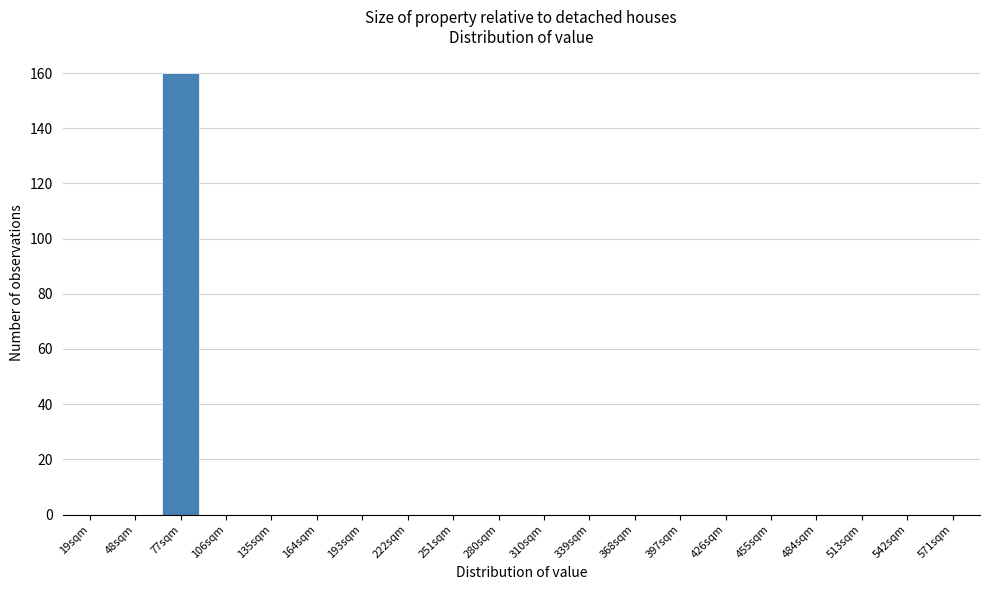

Reading left to right, extract all data points from this chart.

19sqm=0	48sqm=0	77sqm=160	106sqm=0	135sqm=0	164sqm=0	193sqm=0	222sqm=0	251sqm=0	280sqm=0	310sqm=0	339sqm=0	368sqm=0	397sqm=0	426sqm=0	455sqm=0	484sqm=0	513sqm=0	542sqm=0	571sqm=0